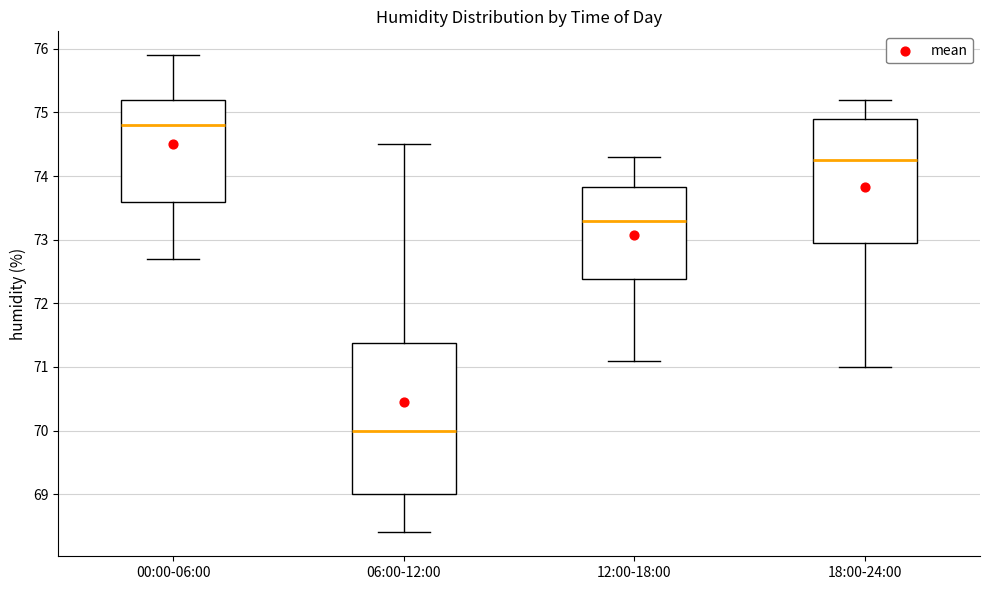

Reading left to right, read every box against the y-axis: the position of its median line, the range the box covers, and the ends of its whiskers. The values are not printed on the chart, so give them approximately, as read against the axis.

00:00-06:00: median 74.8, box 73.6 to 75.2, whiskers 72.7 to 75.9
06:00-12:00: median 70.0, box 69.0 to 71.4, whiskers 68.4 to 74.5
12:00-18:00: median 73.3, box 72.4 to 73.8, whiskers 71.1 to 74.3
18:00-24:00: median 74.3, box 73.0 to 74.9, whiskers 71.0 to 75.2